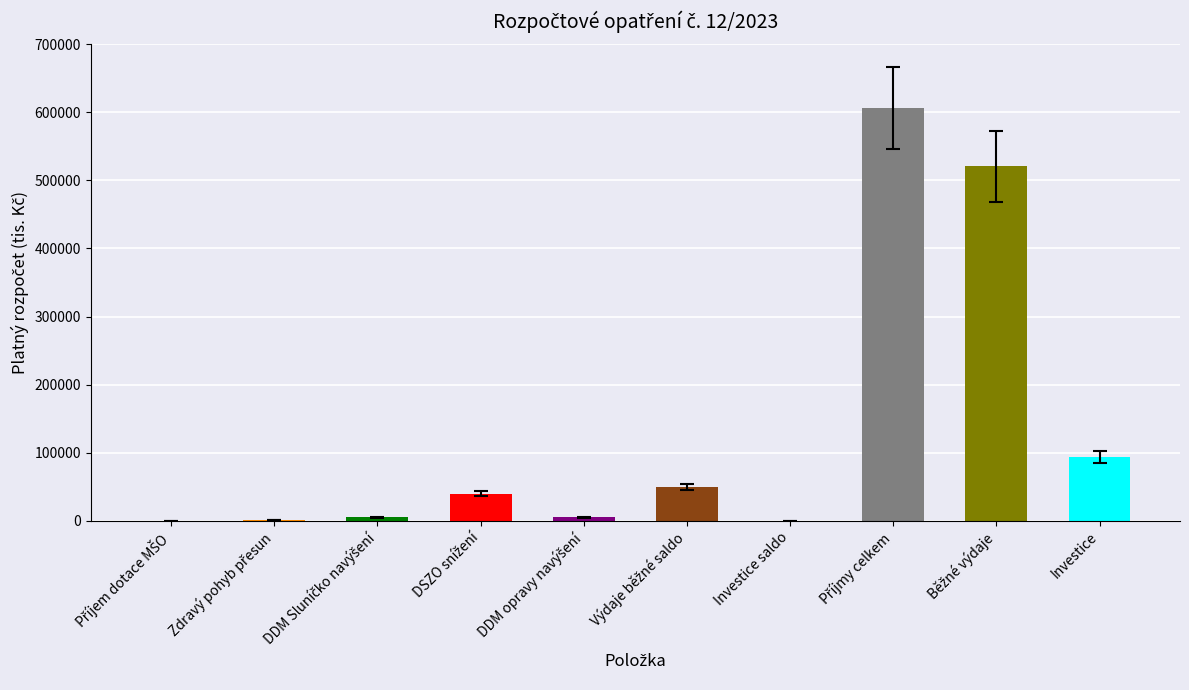

The value at Investice is 93301.0. True or false?

True